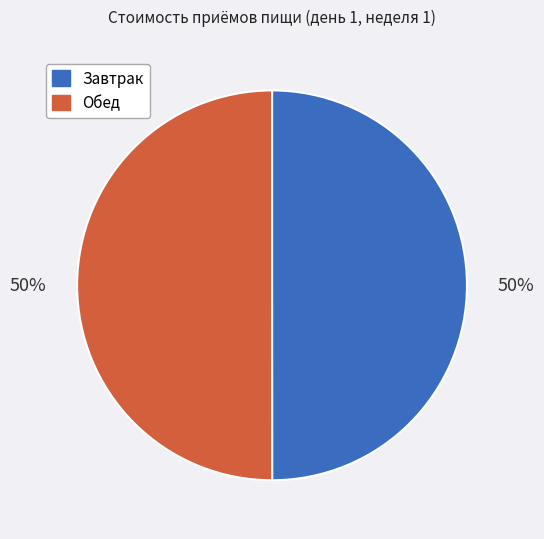

What is the ratio of the value at Обед to the value at Завтрак?

1.0